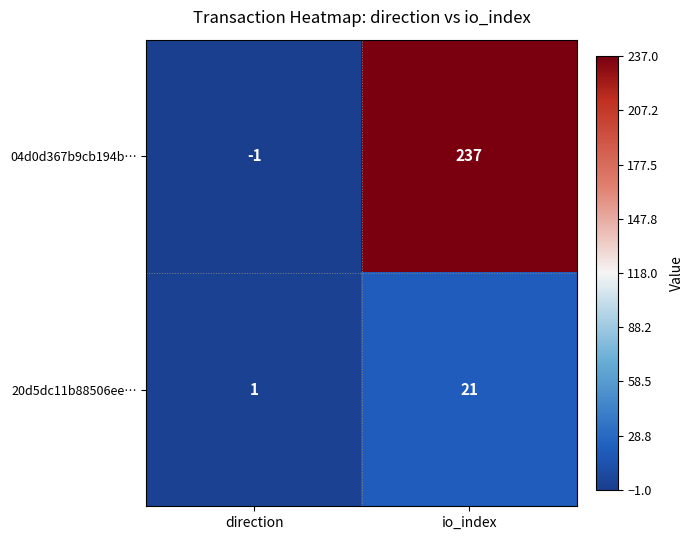

Reading right to left, what are all the values shown in this chart?

04d0d367b9cb194b…: 237	-1
20d5dc11b88506ee…: 21	1